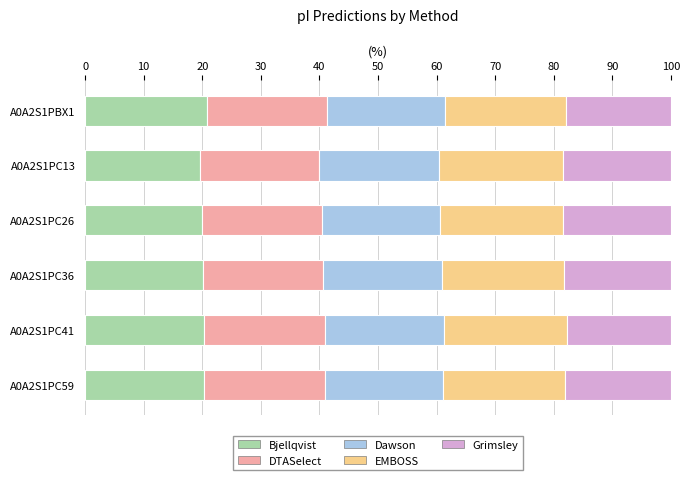

The value of Bjellqvist at A0A2S1PC59 is 20.3. True or false?

True